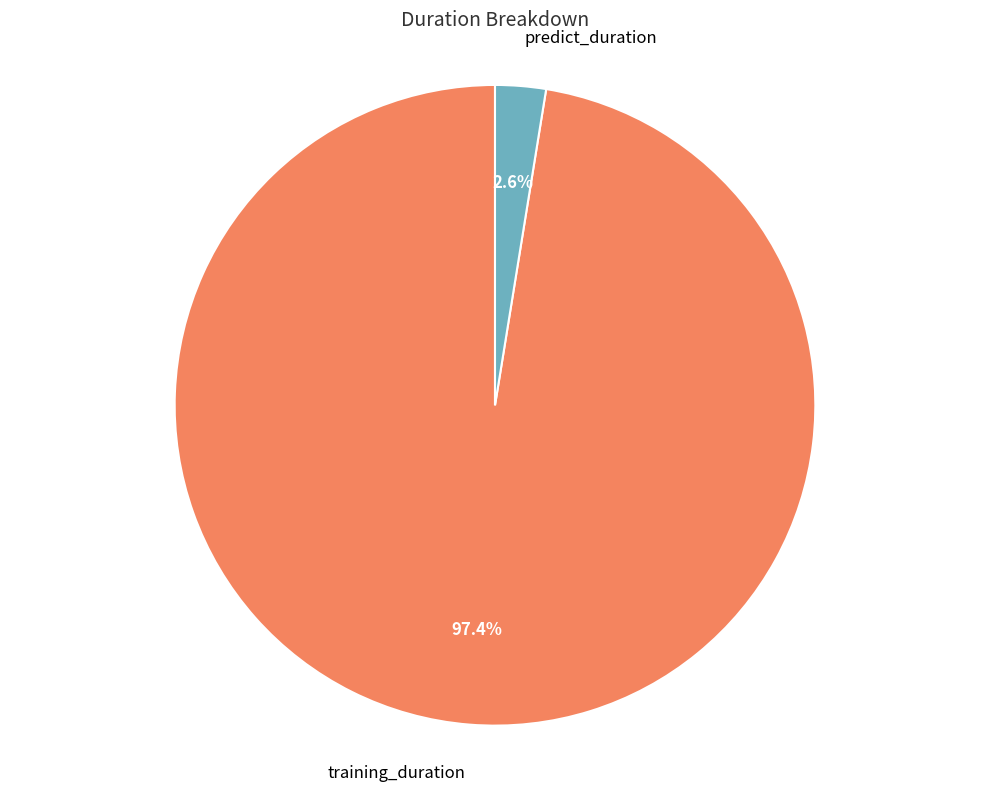

To the nearest percent, what is the difference between the largest and smallest slice percentages?

95%